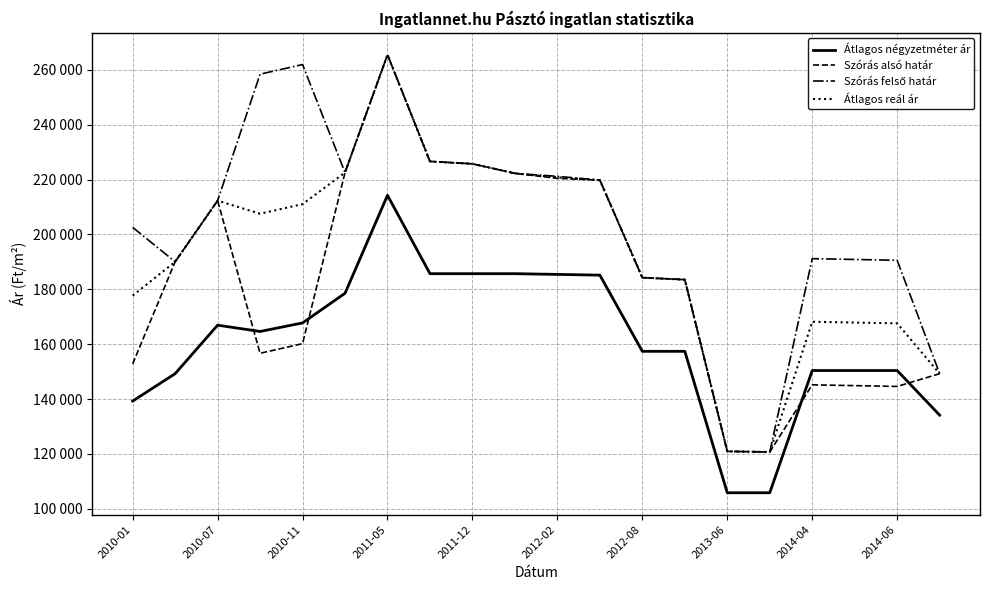

Does the chart have visible grid lines?

Yes